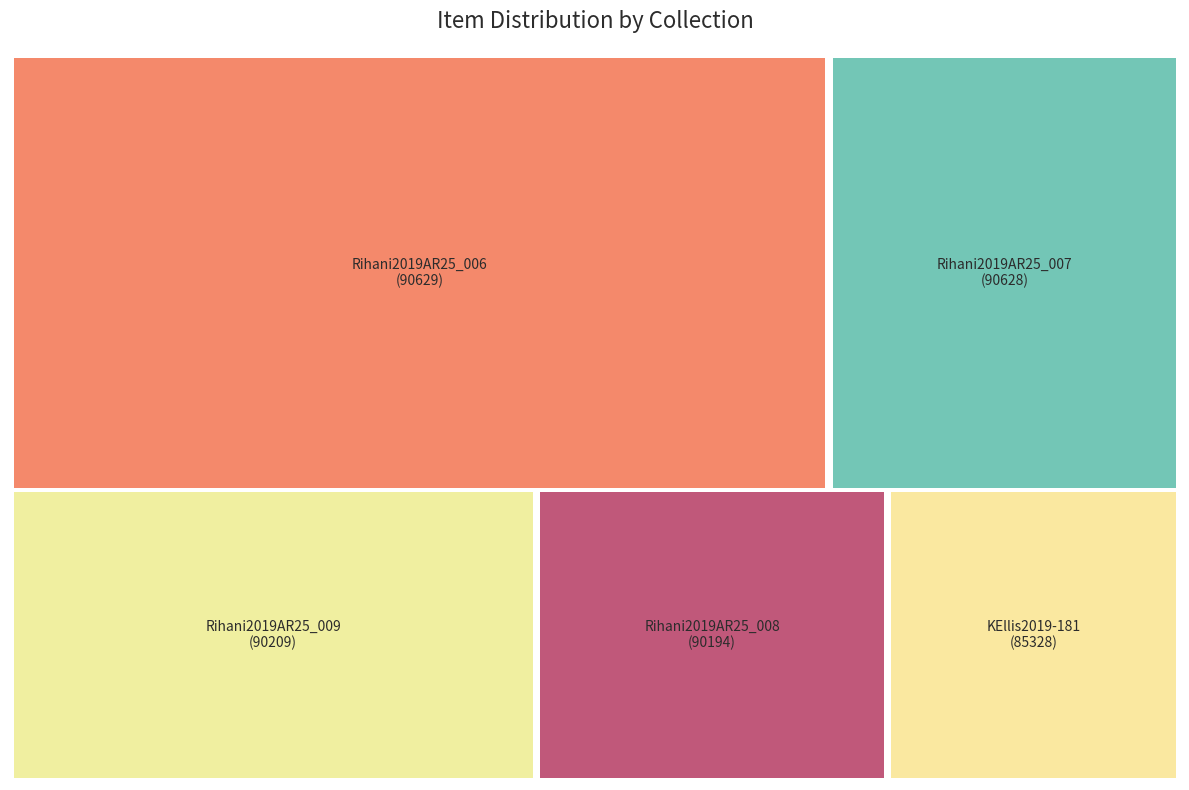

To the nearest percent, what percentage of the pie is KEllis2019-181?

19%